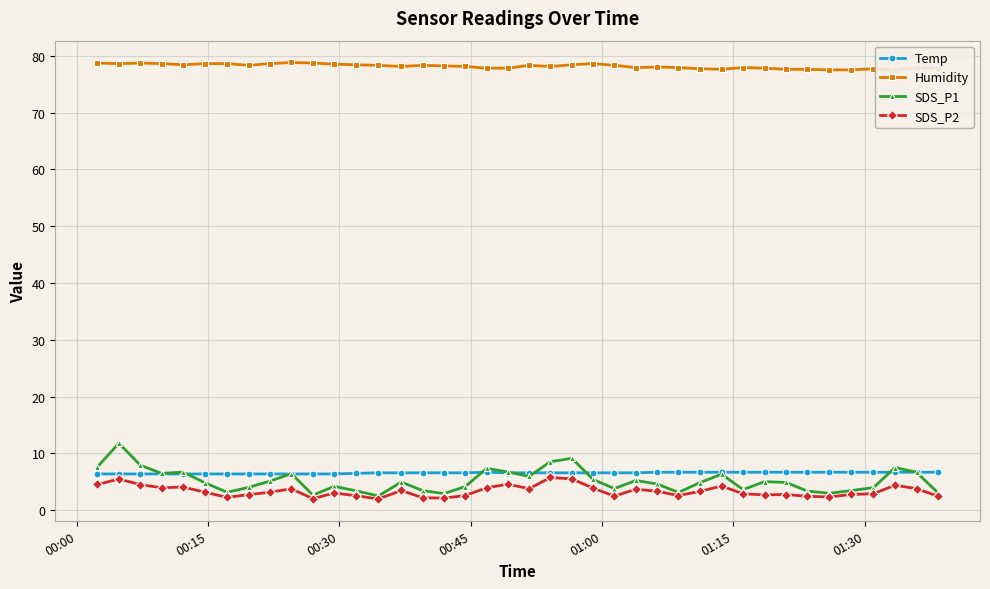

What is the difference between the second highest and minimum values in the SDS_P1 series?

6.6